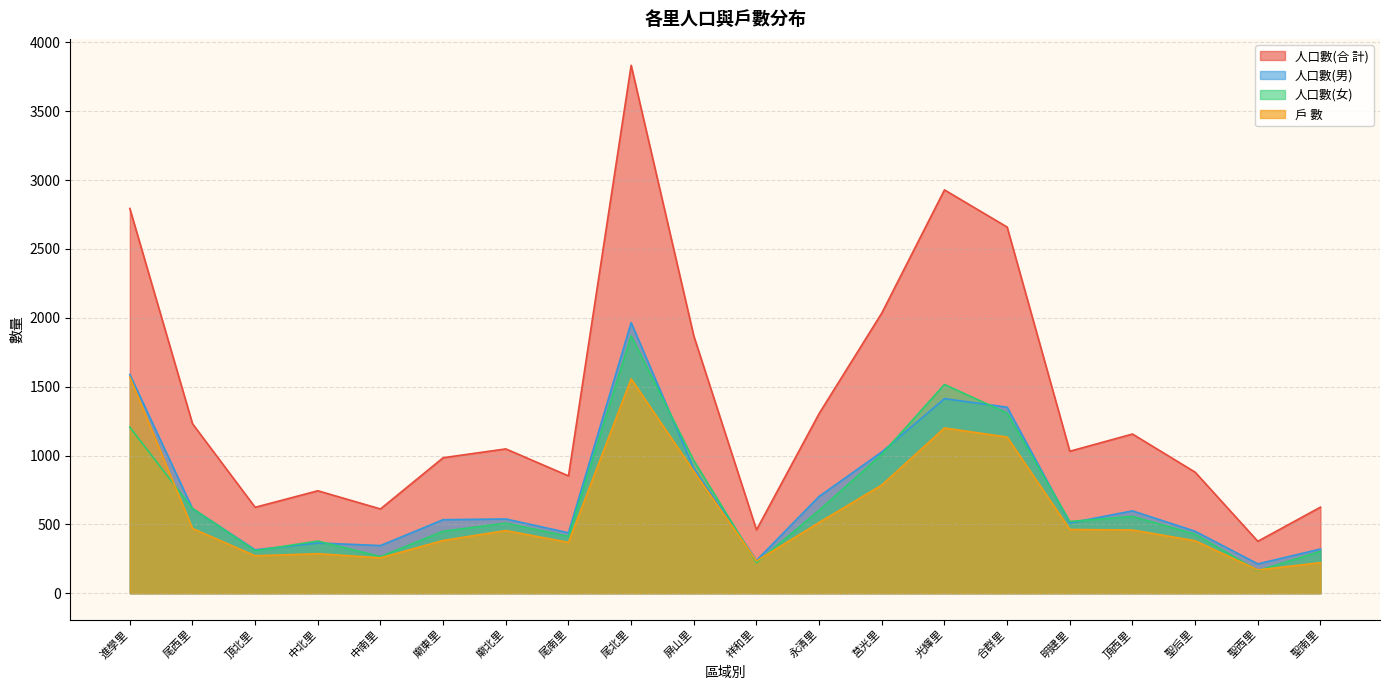

What is the label of the 16th point from the right?

中南里